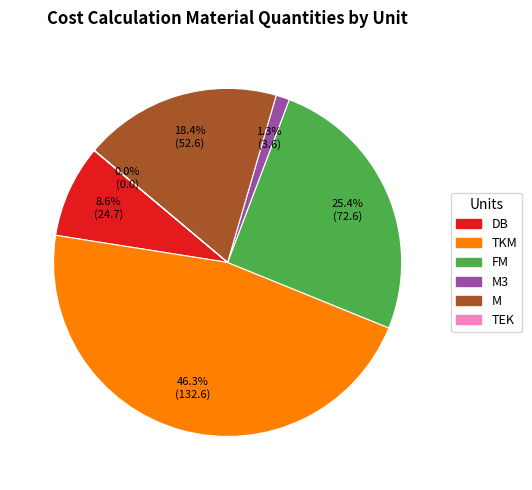

Is there a majority slice in this chart?

No